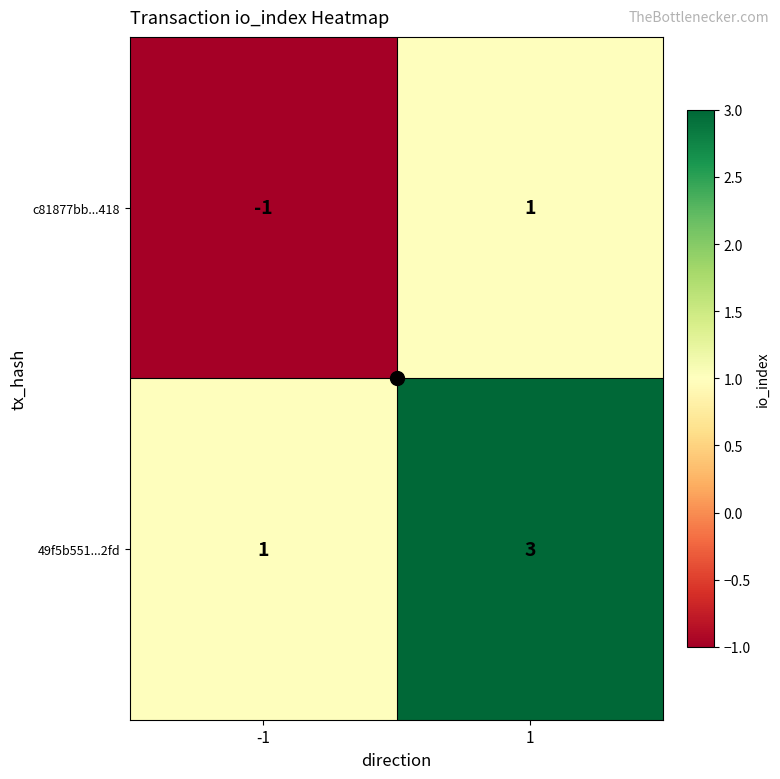

The value of 49f5b551...2fd at -1 is 1. True or false?

True